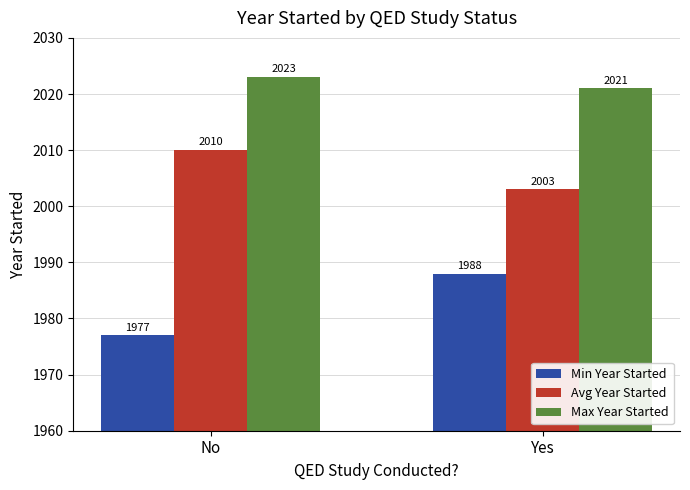

What is the label of the 2nd bar from the right?

No